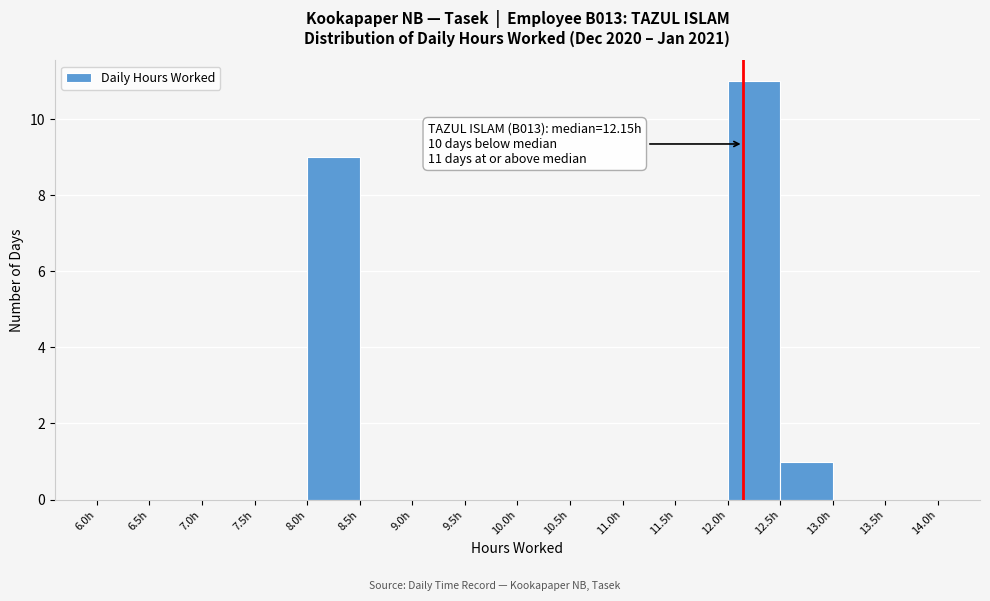

Over which range of the x-axis is the bar tallest?

12.0 to 12.5